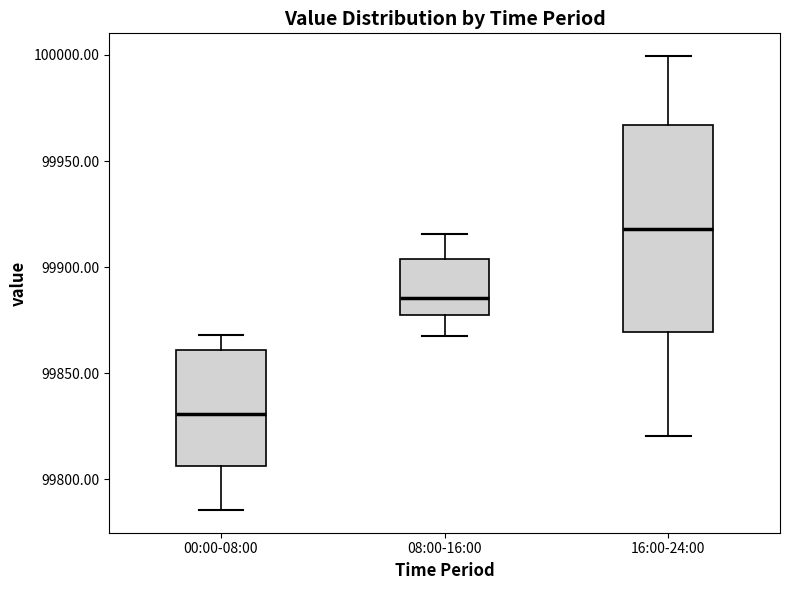

Comparing the boxes themselves (not the whiskers), which one is the tallest?

16:00-24:00